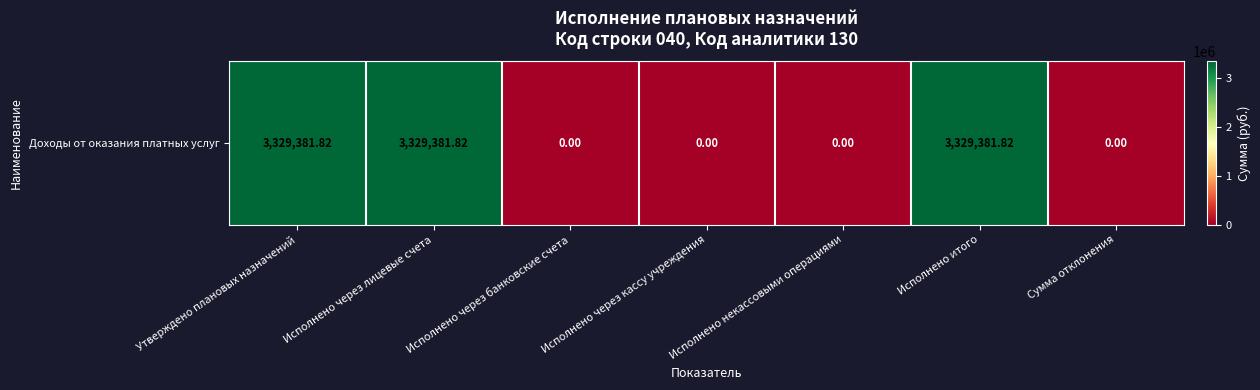

What is the maximum value shown in the chart?

3329381.8